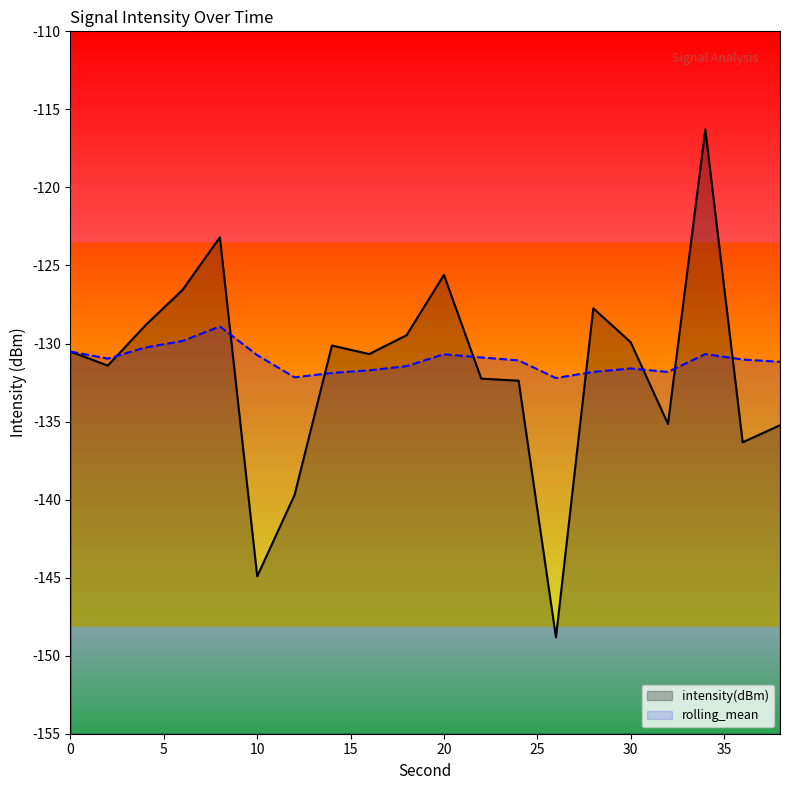

Reading left to right, what are all the values shown in this chart?

intensity(dBm): -130.5	-131.4	-128.8	-126.6	-123.2	-144.9	-139.7	-130.1	-130.7	-129.5	-125.6	-132.3	-132.4	-148.8	-127.7	-129.9	-135.1	-116.3	-136.3	-135.2
rolling_mean: -130.5	-131.0	-130.3	-129.8	-128.9	-130.7	-132.2	-131.9	-131.7	-131.5	-130.7	-130.9	-131.1	-132.2	-131.8	-131.6	-131.8	-130.7	-131.0	-131.2